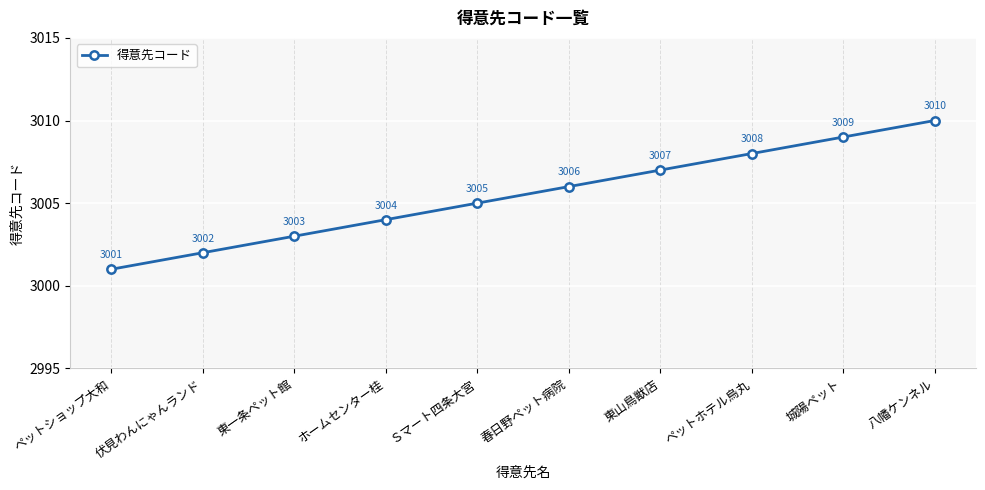

Rank the categories by value from lowest to highest.

ペットショップ大和, 伏見わんにゃんランド, 東一条ペット館, ホームセンター桂, Ｓマート四条大宮, 春日野ペット病院, 東山鳥獣店, ペットホテル烏丸, 城陽ペット, 八幡ケンネル